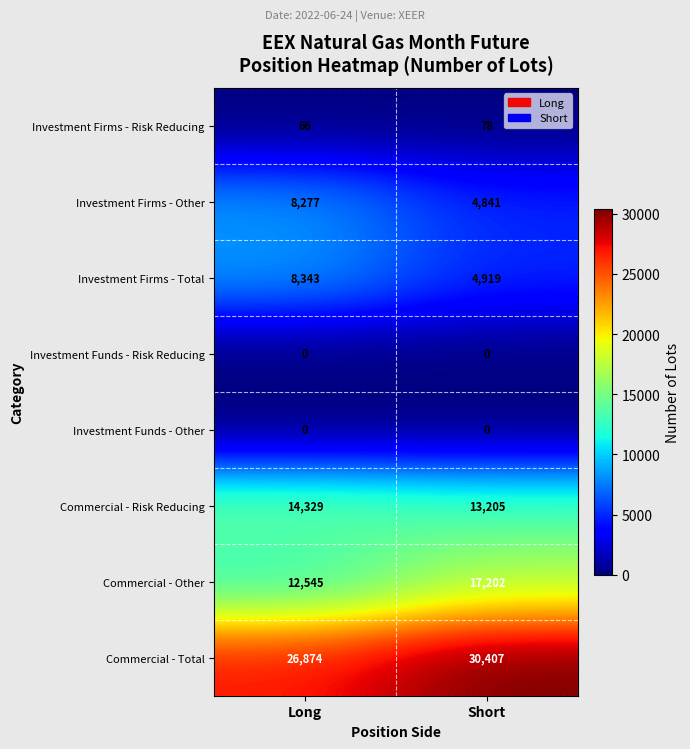

Reading left to right, what are all the values shown in this chart?

Investment Firms - Risk Reducing: 66	78
Investment Firms - Other: 8277	4841
Investment Firms - Total: 8343	4919
Investment Funds - Risk Reducing: 0	0
Investment Funds - Other: 0	0
Commercial - Risk Reducing: 14329	13205
Commercial - Other: 12545	17202
Commercial - Total: 26874	30407